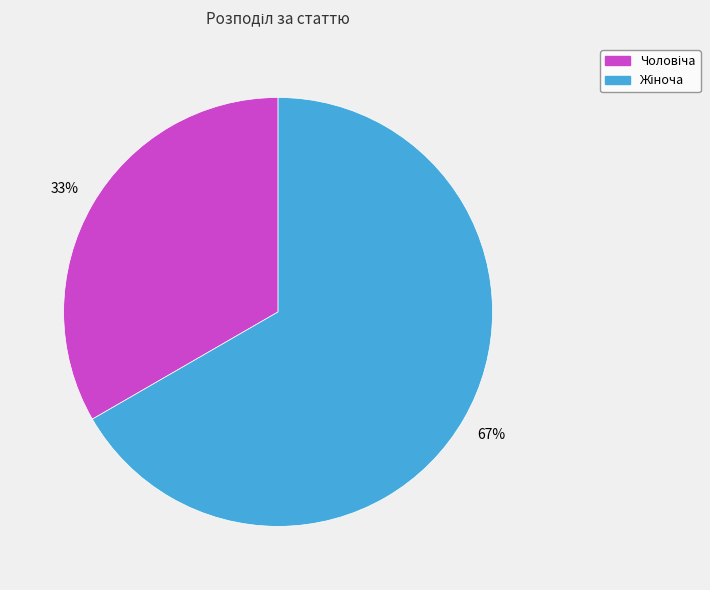

Is there any slice that represents more than half of the pie?

Yes